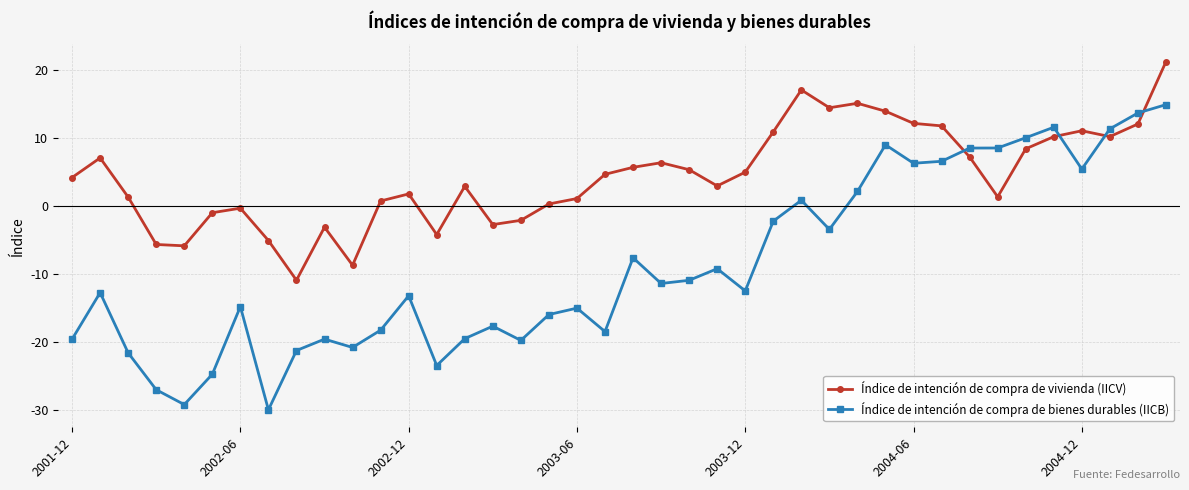

List the series in order of their overall mean, lowest first.

Índice de intención de compra de bienes durables (IICB), Índice de intención de compra de vivienda (IICV)